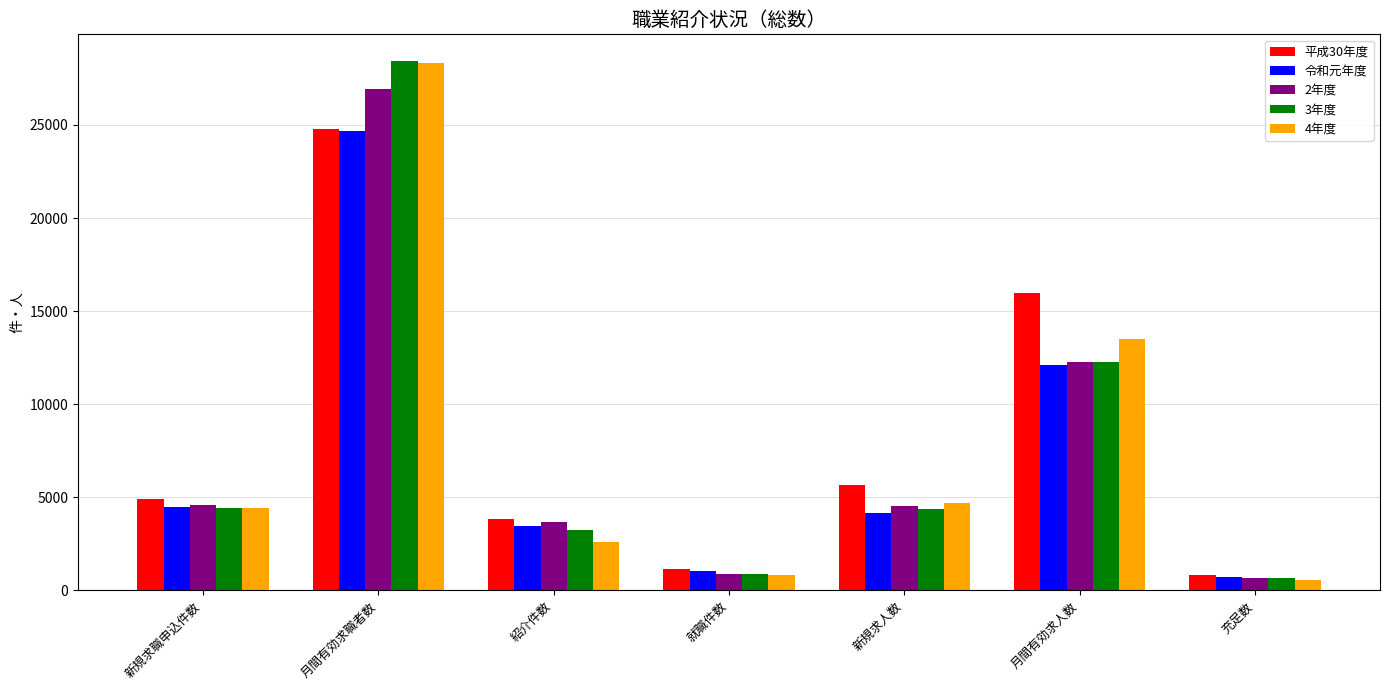

Read the 3年度 value at 月間有効求人数.

12271